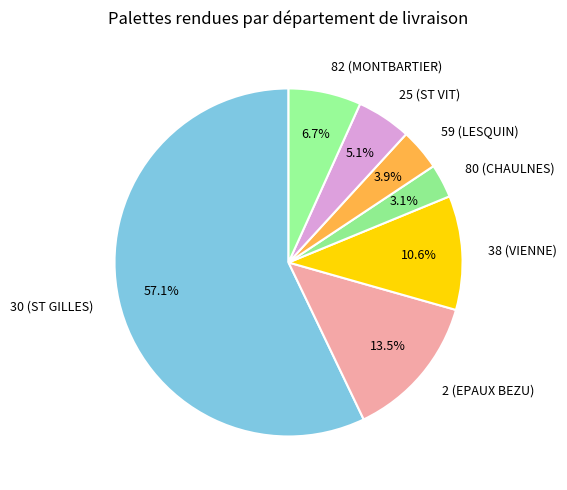

Rank the categories by value from highest to lowest.

30 (ST GILLES), 2 (EPAUX BEZU), 38 (VIENNE), 82 (MONTBARTIER), 25 (ST VIT), 59 (LESQUIN), 80 (CHAULNES)